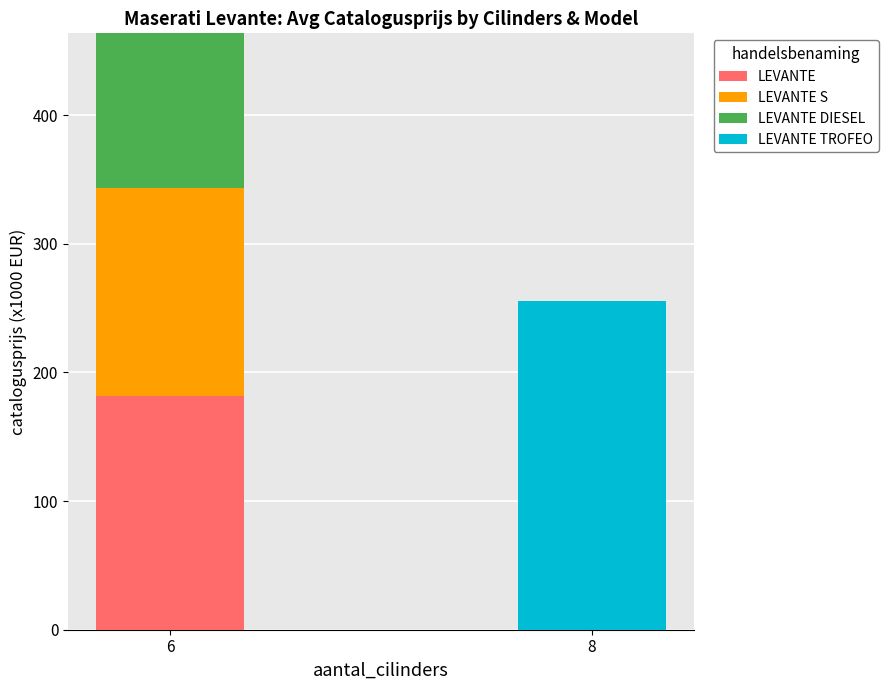

What is the total value across all series at 8?

255.2